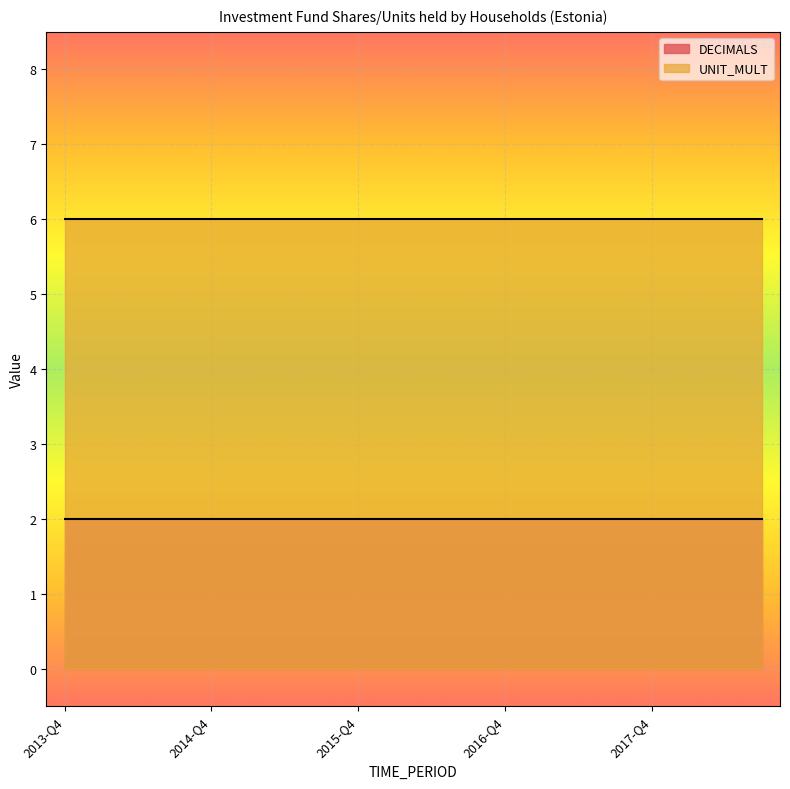

What is the total value across all series at 2015-Q2?

8